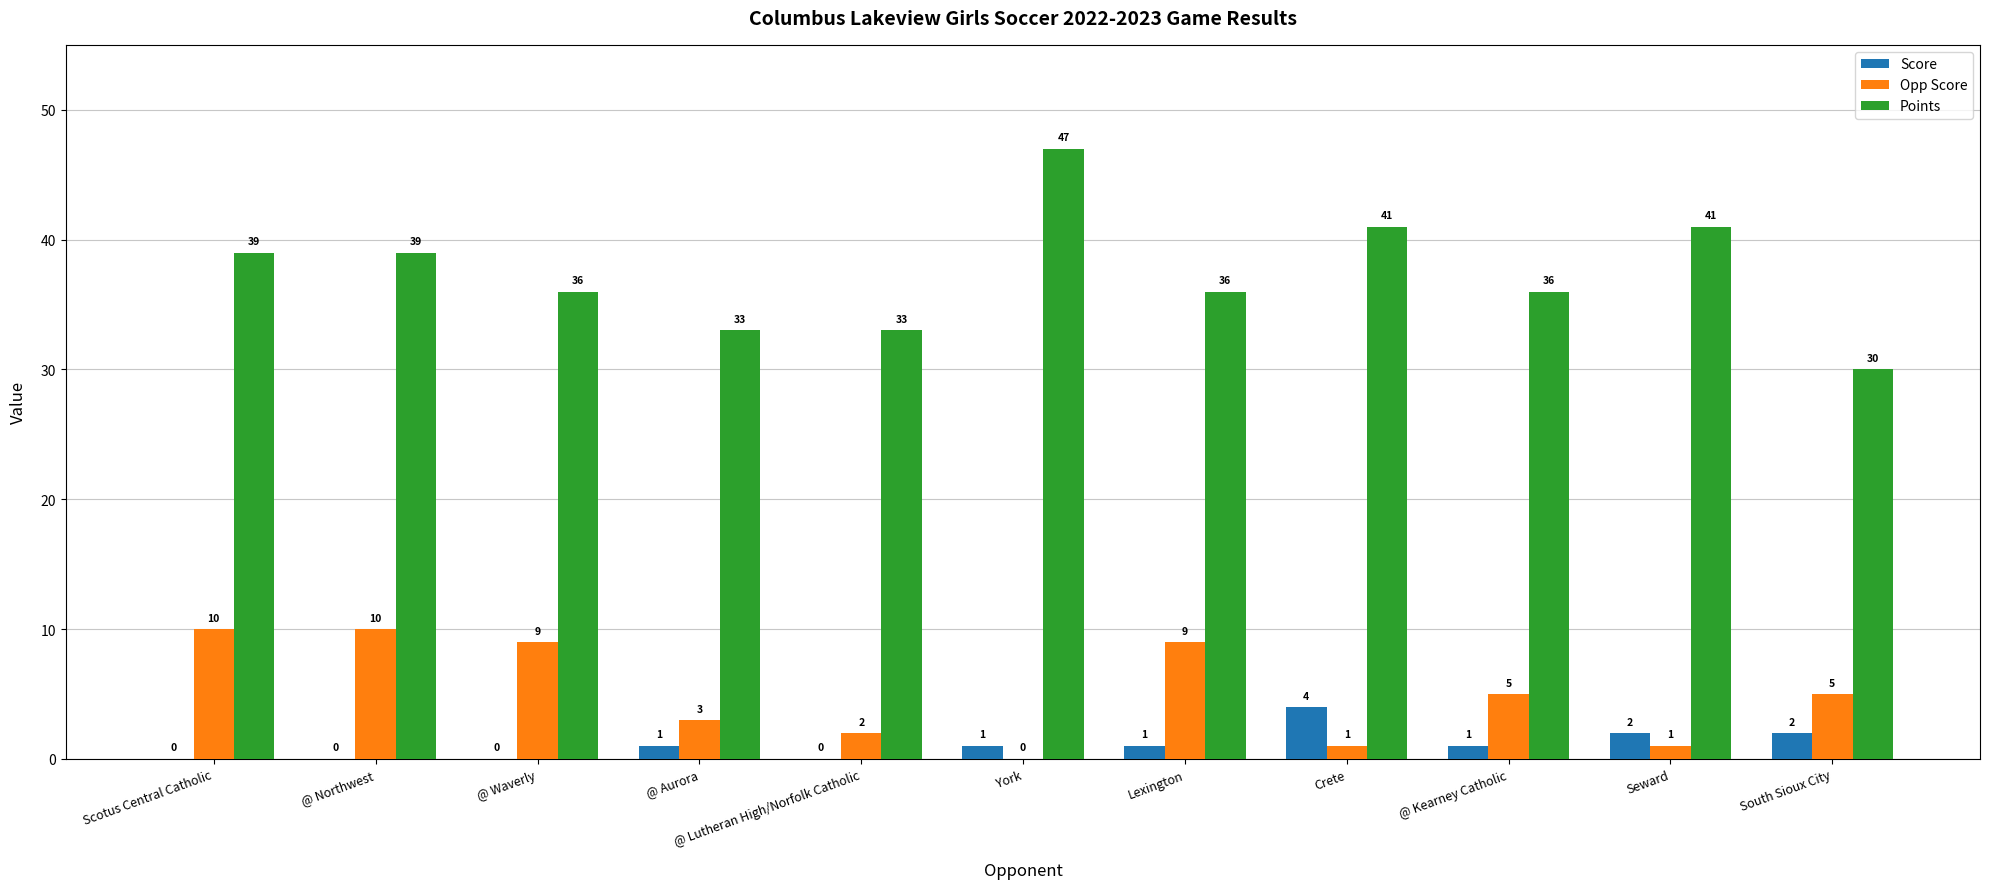

At which label does Opp Score first exceed 5?

Scotus Central Catholic